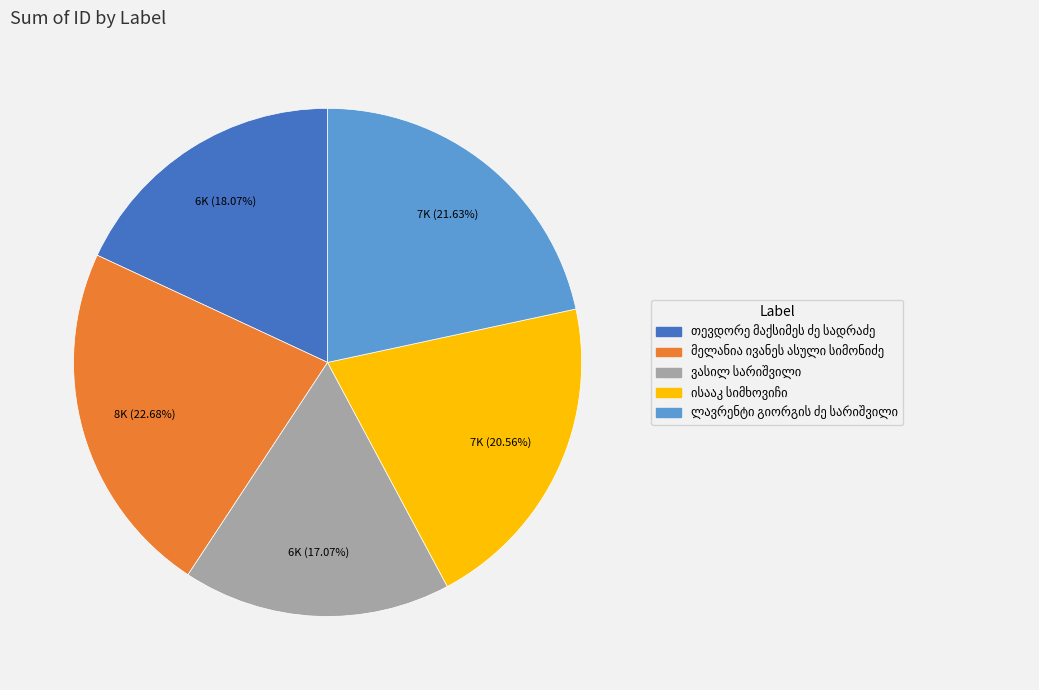

How much of the chart is everything except ვასილ სარიშვილი?

82.9%